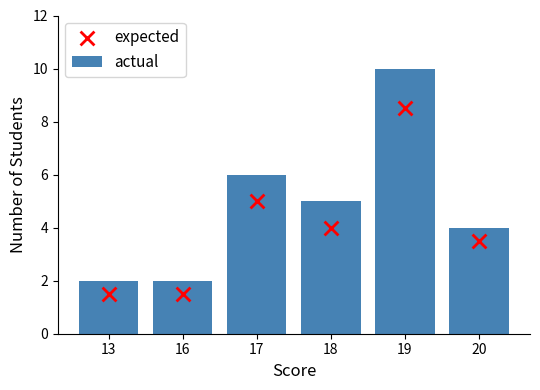

Which series reaches the minimum Y coordinate?

expected